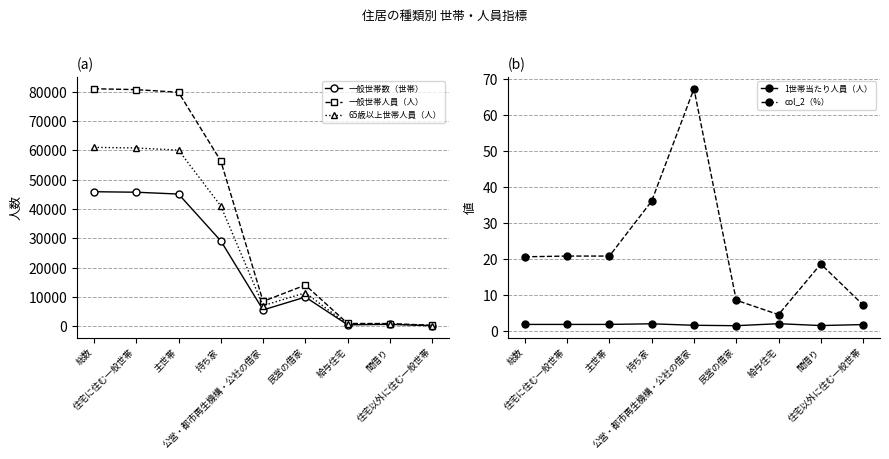

Reading right to left, what are all the values shown in this chart?

一般世帯数（世帯）: 住宅以外に住む一般世帯=173.0	間借り=624.0	給与住宅=474.0	民営の借家=9943.0	公営・都市再生機構・公社の借家=5545.0	持ち家=29115.0	主世帯=45077.0	住宅に住む一般世帯=45701.0	総数=45874.0
一般世帯人員（人）: 住宅以外に住む一般世帯=298.0	間借り=905.0	給与住宅=932.0	民営の借家=14024.0	公営・都市再生機構・公社の借家=8470.0	持ち家=56369.0	主世帯=79795.0	住宅に住む一般世帯=80700.0	総数=80998.0
65歳以上世帯人員（人）: 住宅以外に住む一般世帯=218.0	間借り=730.0	給与住宅=629.0	民営の借家=11407.0	公営・都市再生機構・公社の借家=7011.0	持ち家=41013.0	主世帯=60060.0	住宅に住む一般世帯=60790.0	総数=61008.0
1世帯当たり人員（人）: 住宅以外に住む一般世帯=1.7	間借り=1.5	給与住宅=2.0	民営の借家=1.4	公営・都市再生機構・公社の借家=1.5	持ち家=1.9	主世帯=1.8	住宅に住む一般世帯=1.8	総数=1.8
col_2（%）: 住宅以外に住む一般世帯=7.2	間借り=18.6	給与住宅=4.5	民営の借家=8.5	公営・都市再生機構・公社の借家=67.4	持ち家=36.1	主世帯=20.8	住宅に住む一般世帯=20.8	総数=20.6